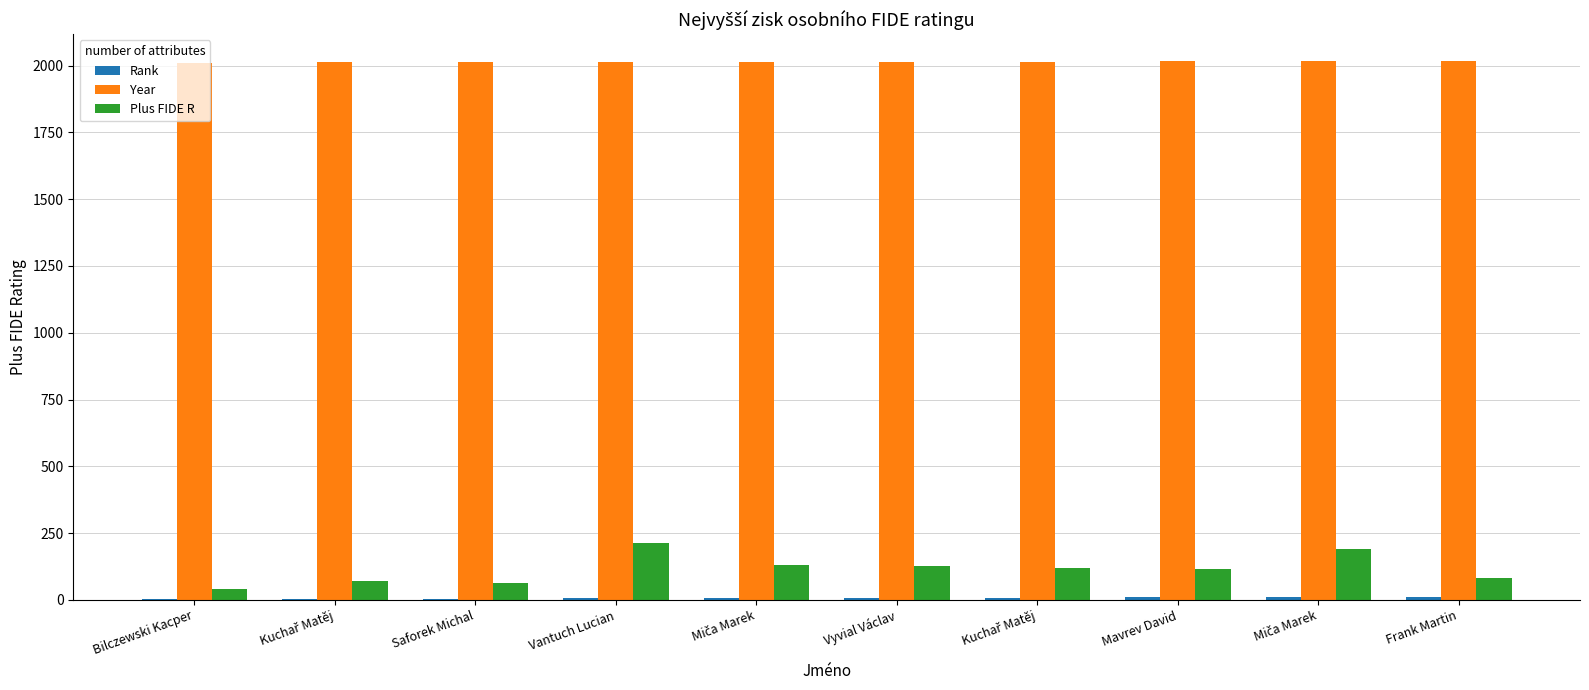

Are the bars grouped side by side (vs. stacked)?

Yes